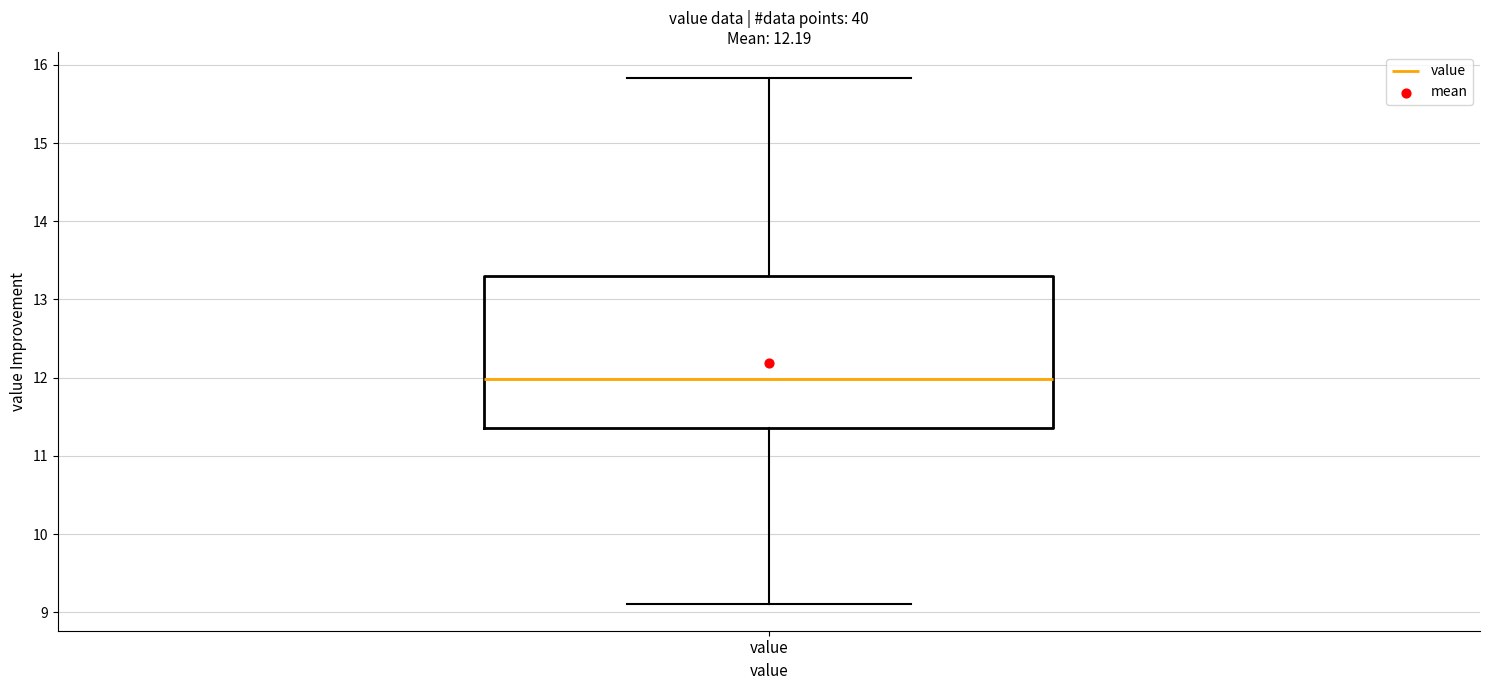

Read this box plot against the y-axis: the position of the median line, the range covered by the box, and the ends of both whiskers. The values are not printed on the chart, so give them approximately, as read against the axis.

median 12.0, box 11.4 to 13.3, whiskers 9.1 to 15.8